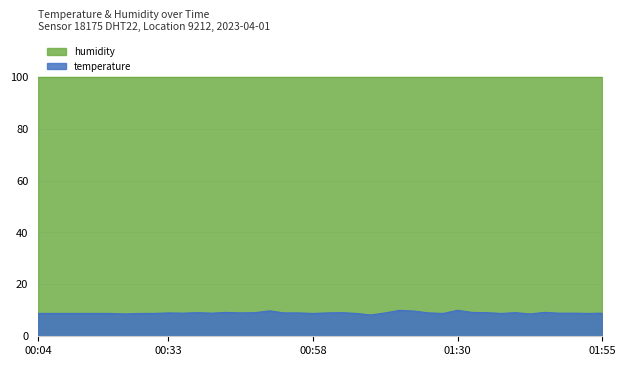

What is the change in value from 00:14 to 01:46?

+0.4